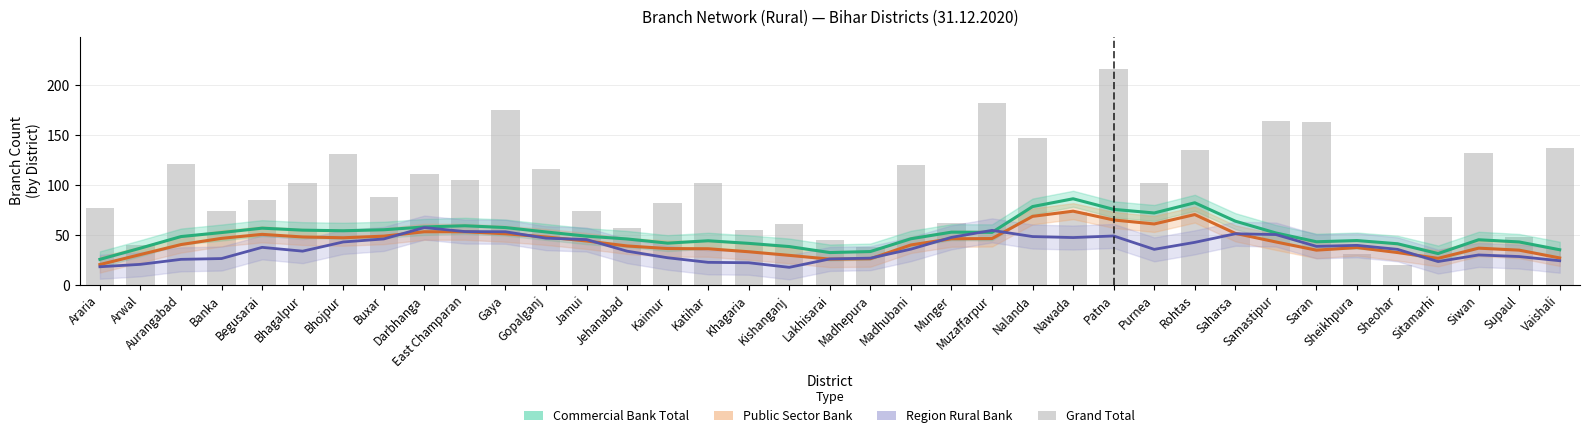

Which series has the widest spread of values?

Grand Total